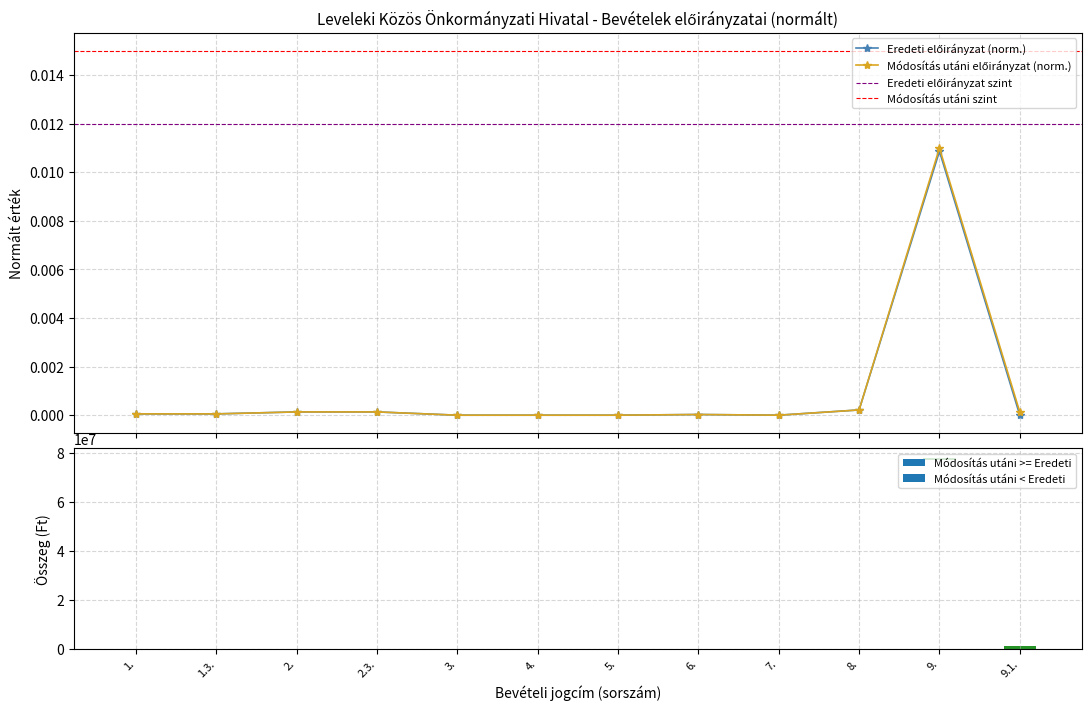

At which label is Eredeti előirányzat closest to 0?

3.